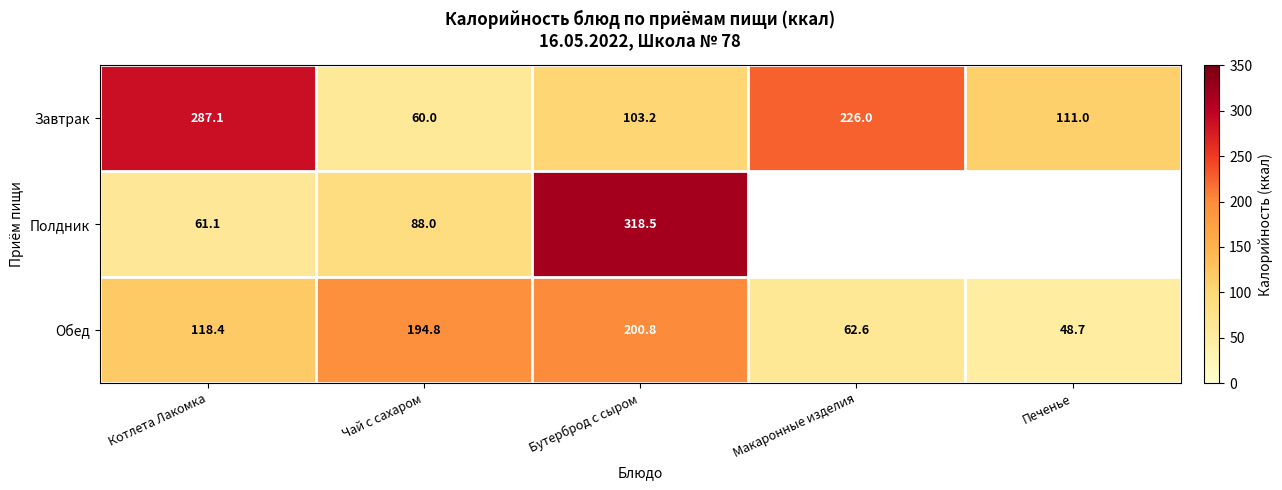

What is the total value across all series at Чай с сахаром?

342.8